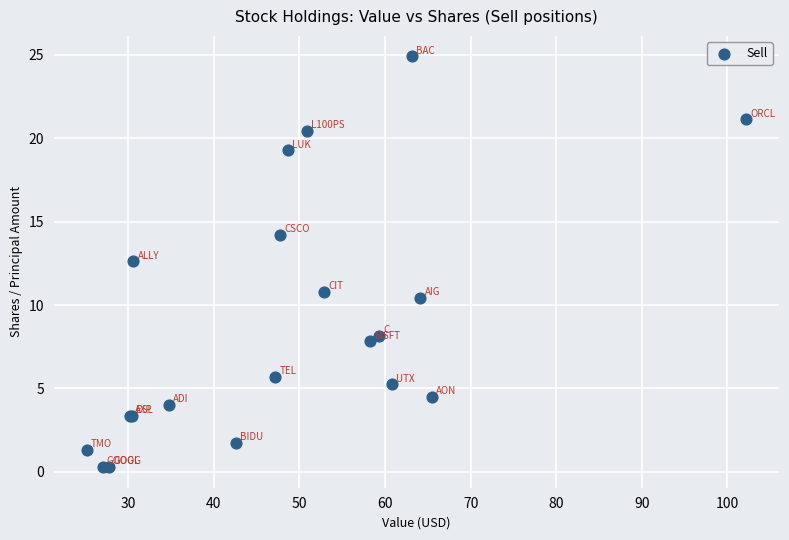

What Y value in the scatter plot is closest to 12?

12.6